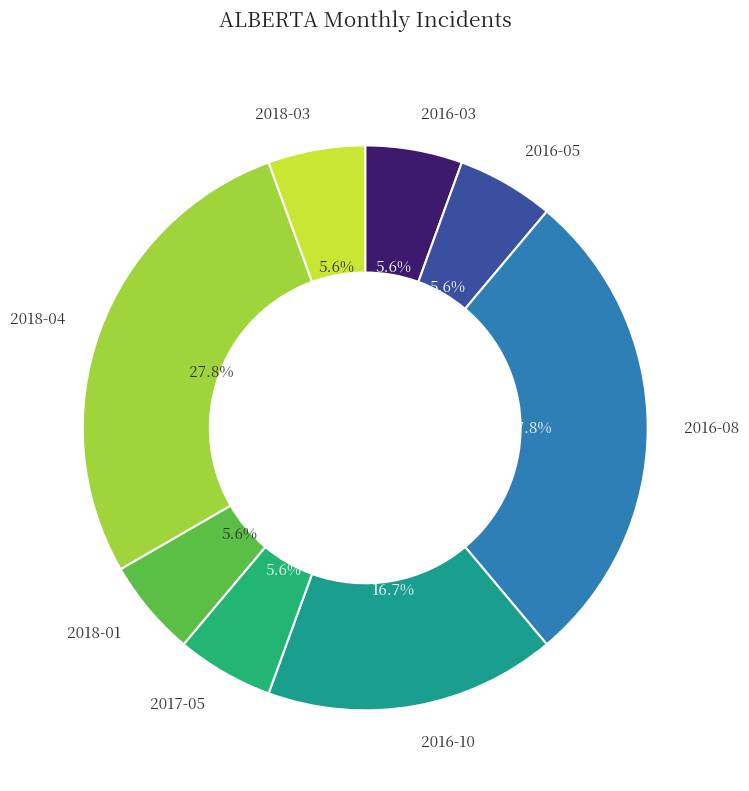

To the nearest percent, what is the average slice percentage?

12%